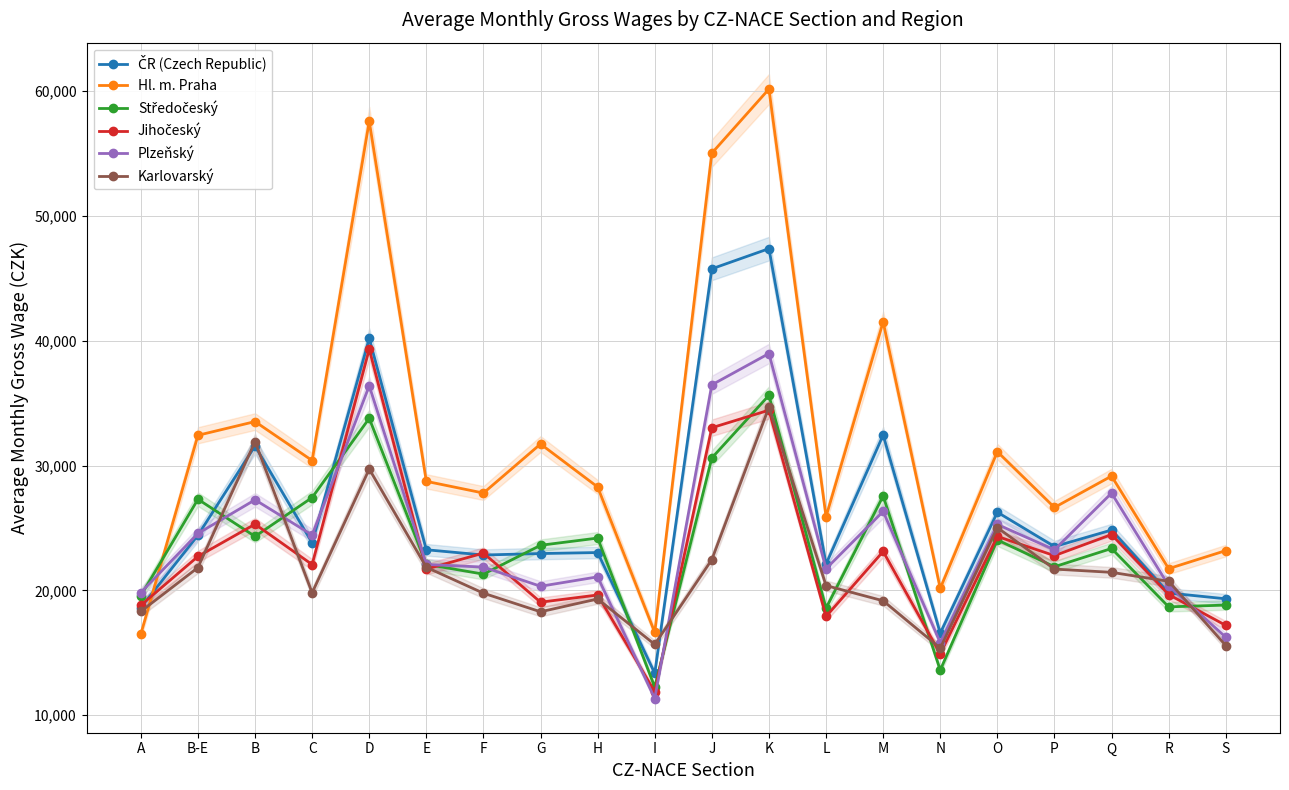

Is it true that Jihočeský equals 18802 at A?

True